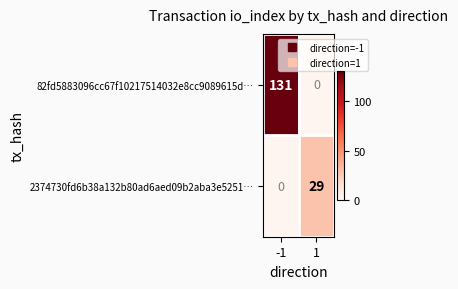

Between -1 and 1, which series saw the biggest shift?

82fd5883096cc67f10217514032e8cc9089615d…